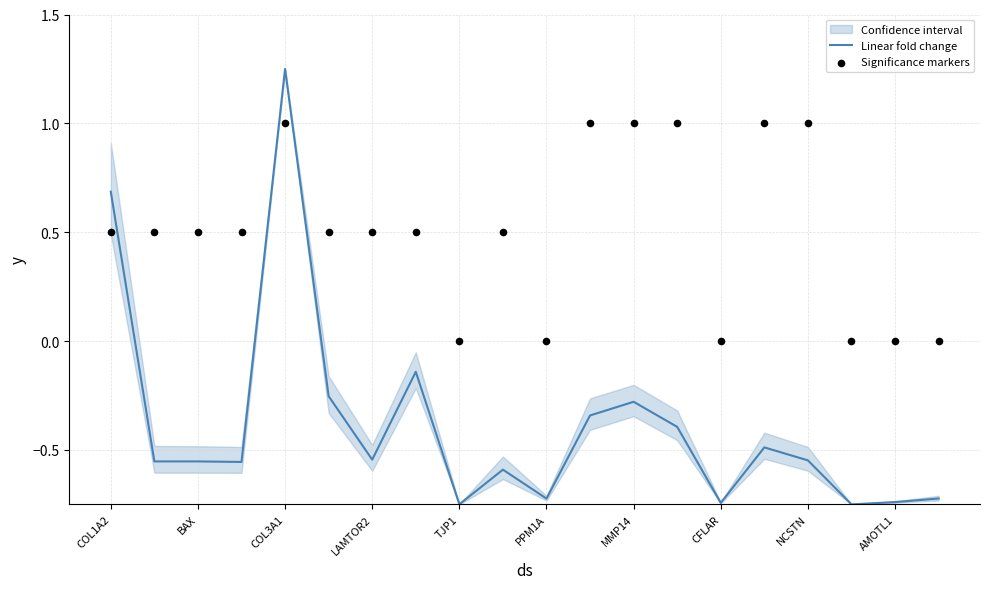

Where does the Linear fold change series first go above 0?

COL1A2